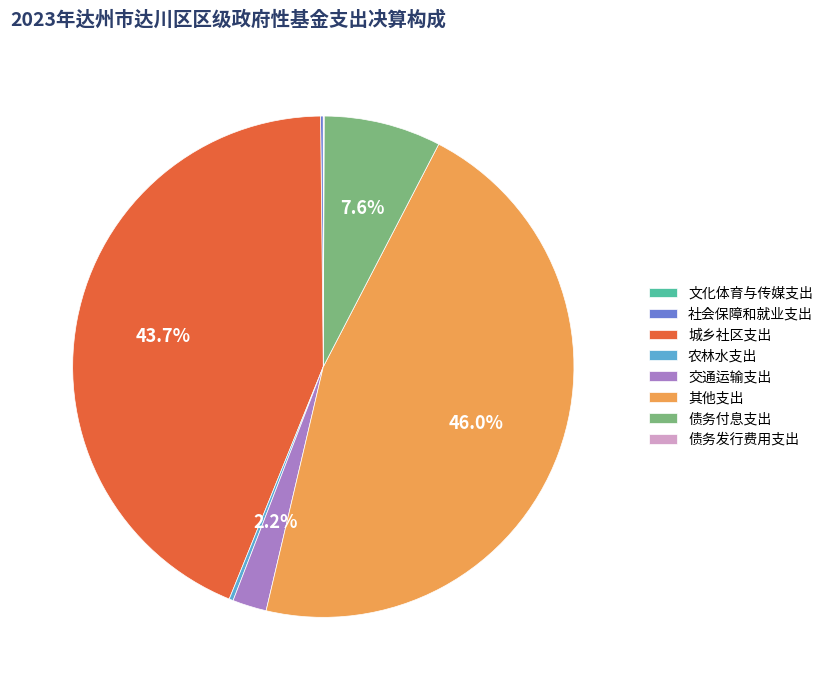

To the nearest percent, what is the average slice percentage?

12%